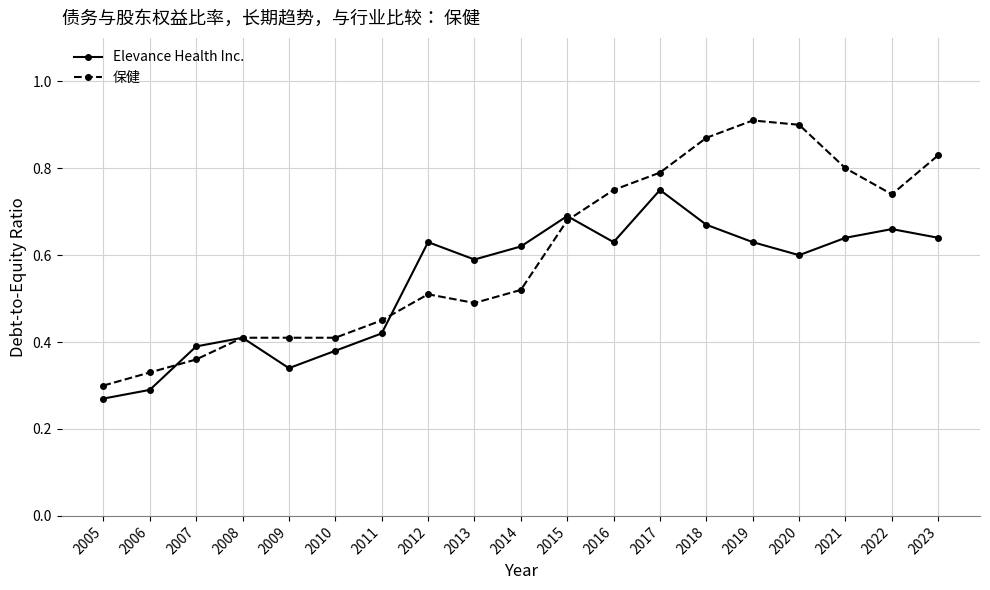

Which series has the widest spread of values?

保健